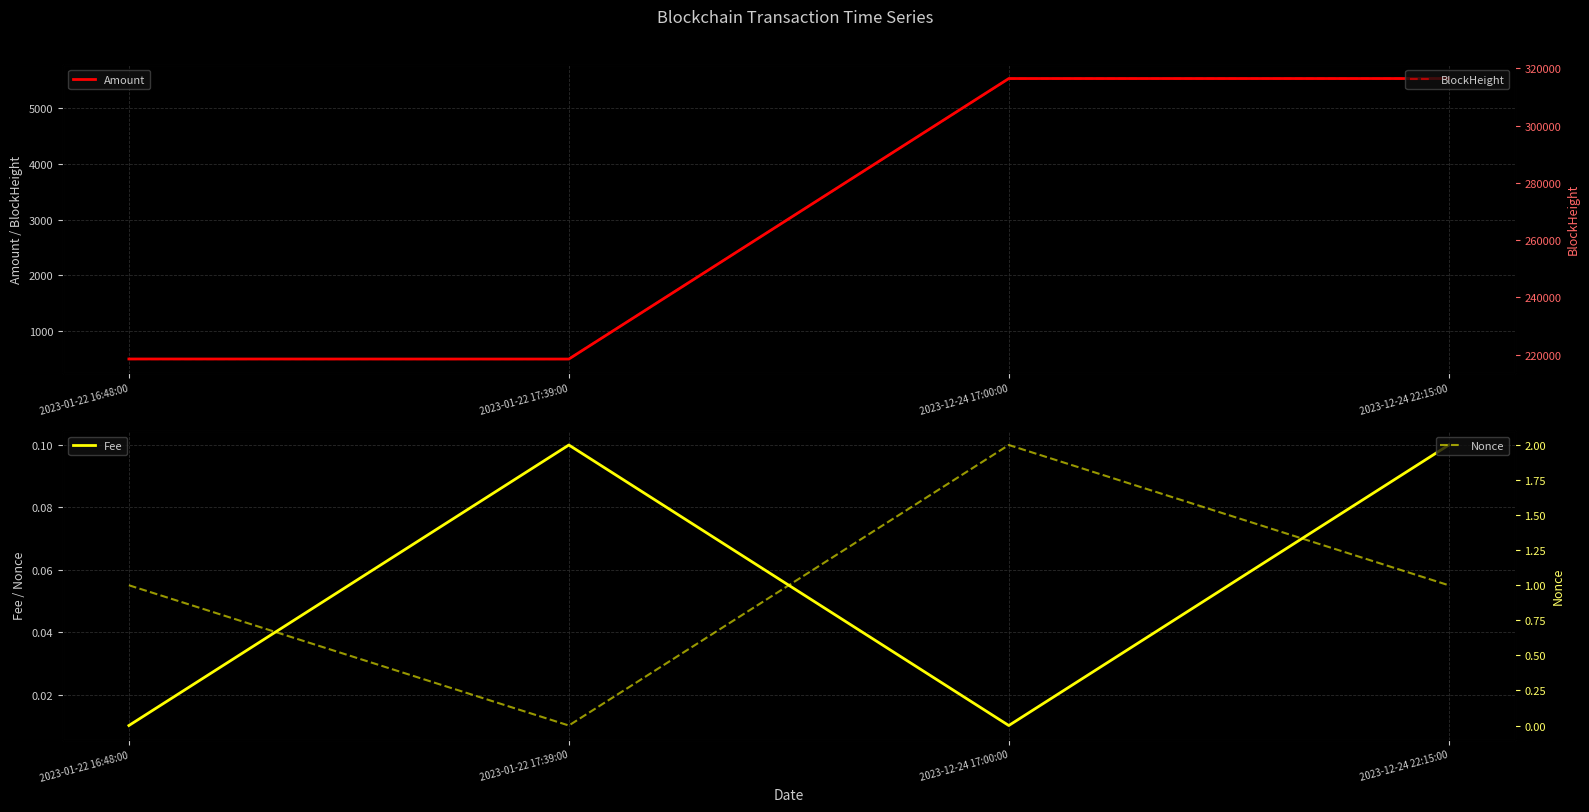

What is the approximate value of Fee at 2023-01-22 17:39:00?

0.1